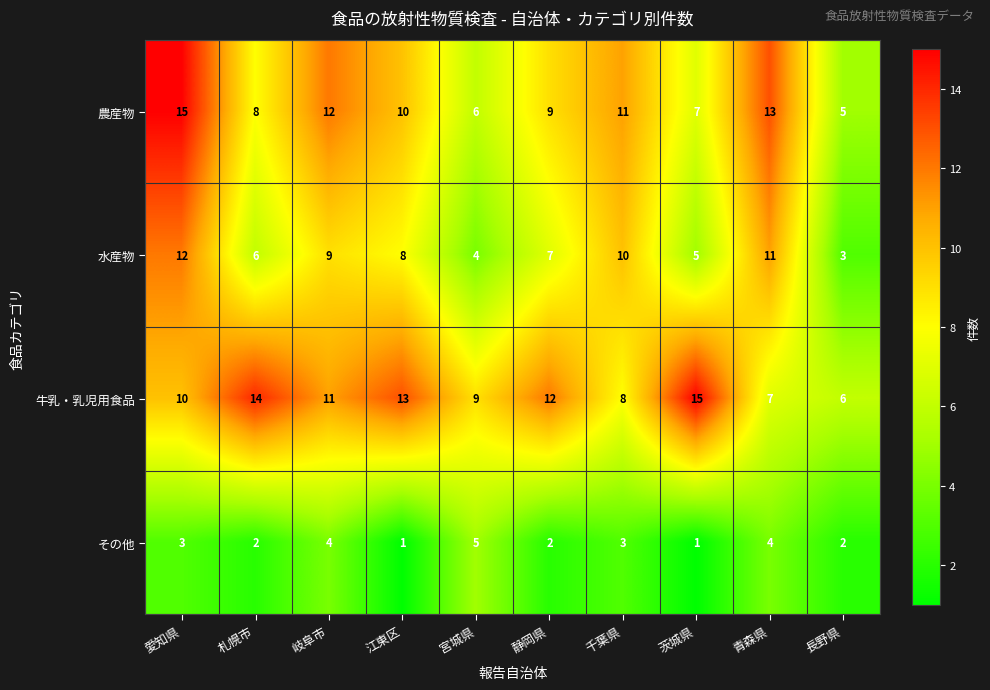

Count the number of categories in the chart.

10